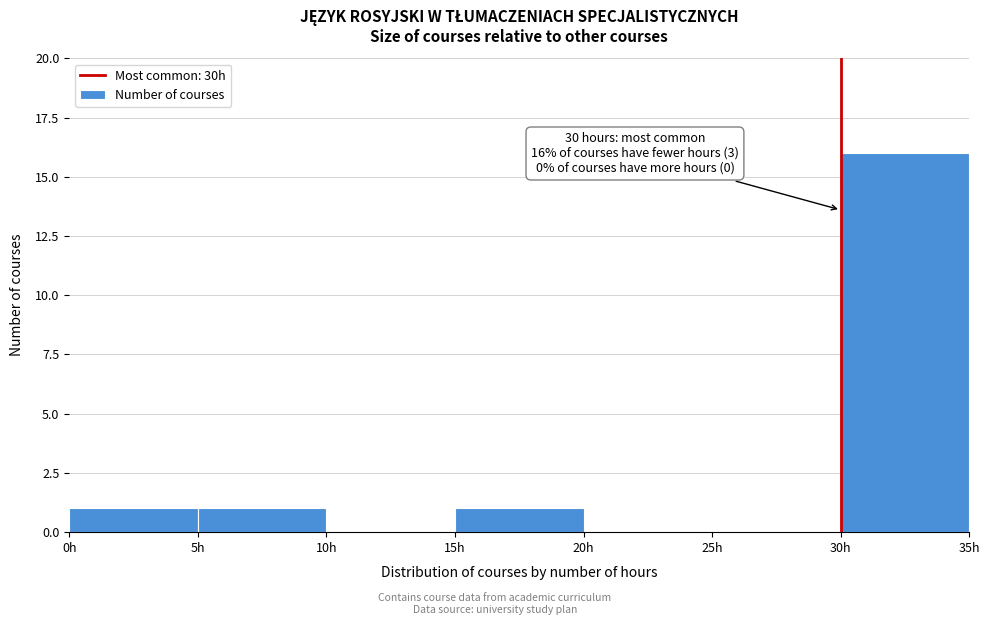

Over which range of the x-axis is the bar tallest?

30 to 35